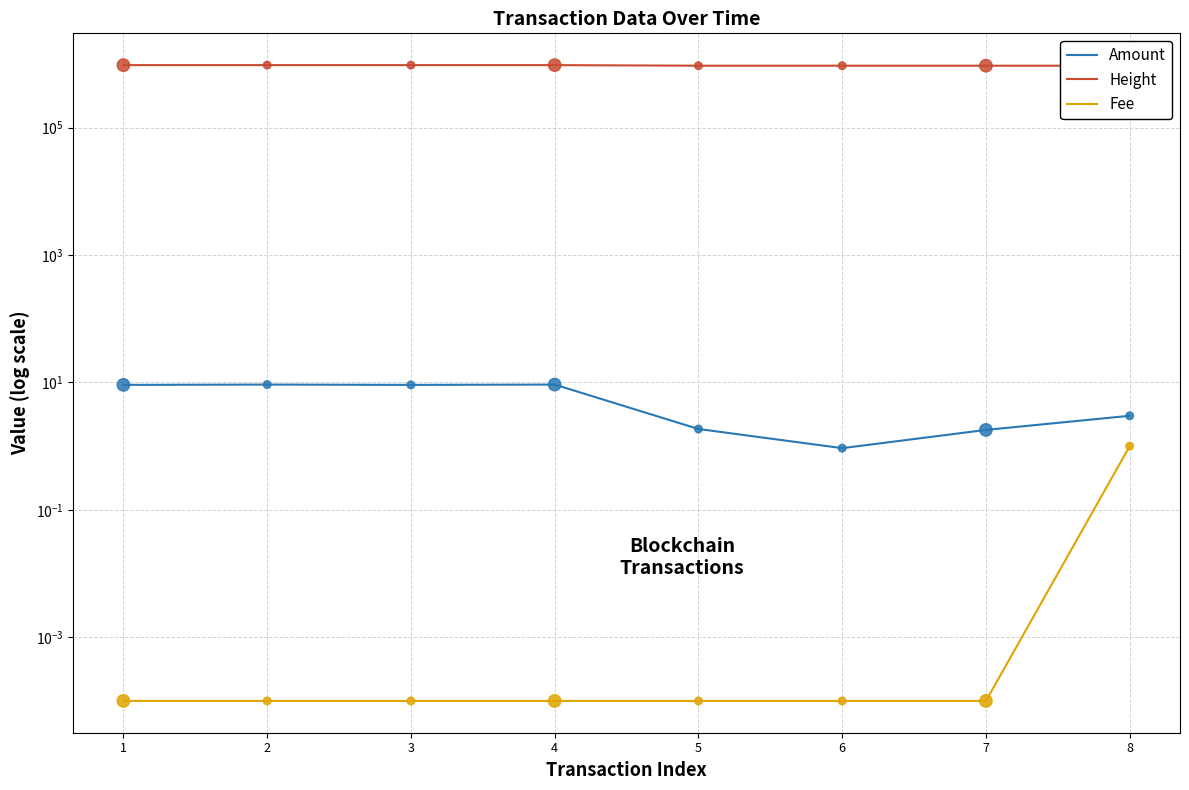

What is the total value across all series at 6?

941834.9